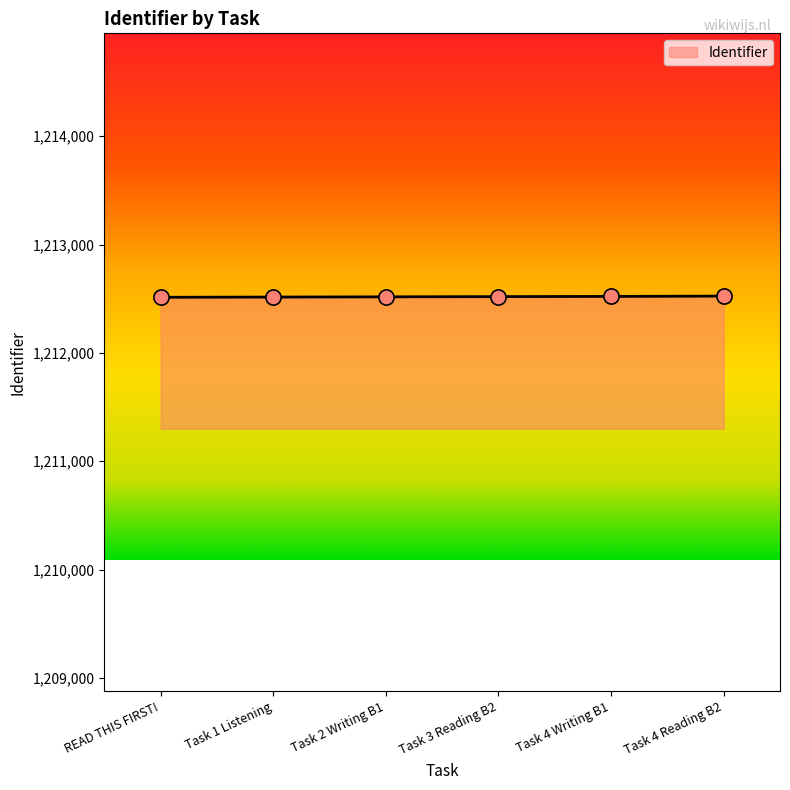

Approximately how many times larger is the value at Task 4 Reading B2 compared to READ THIS FIRST!?

1.0